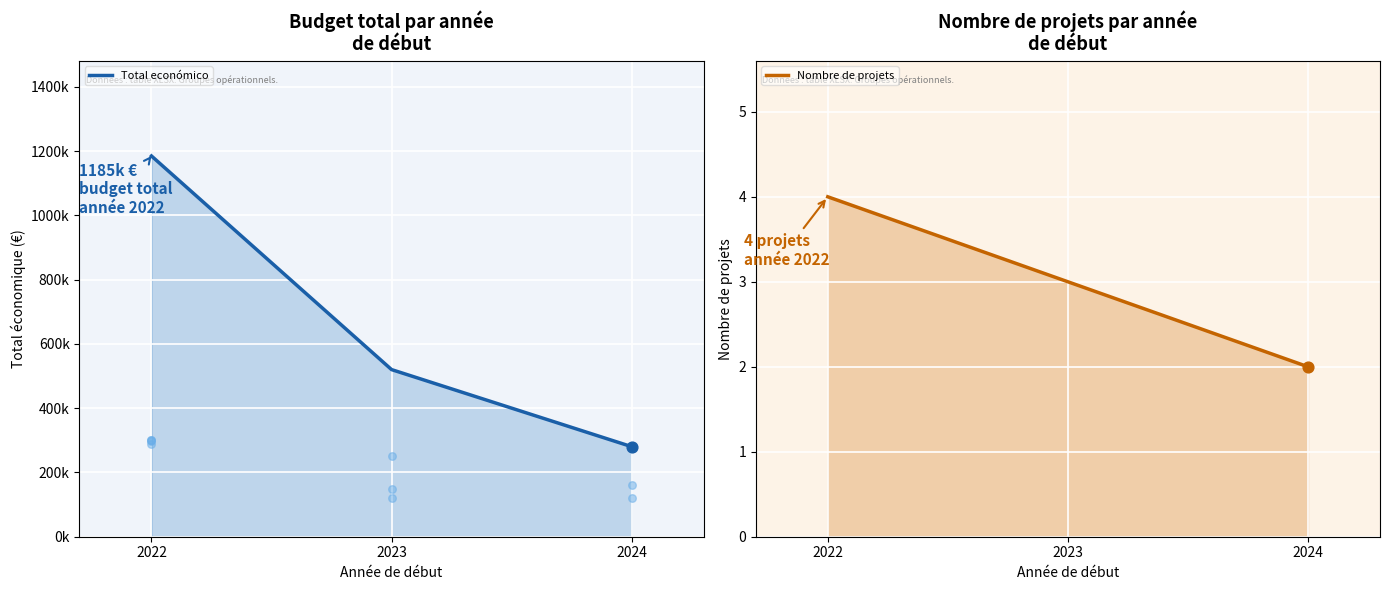

What is the total value across all series at 2024?

280228